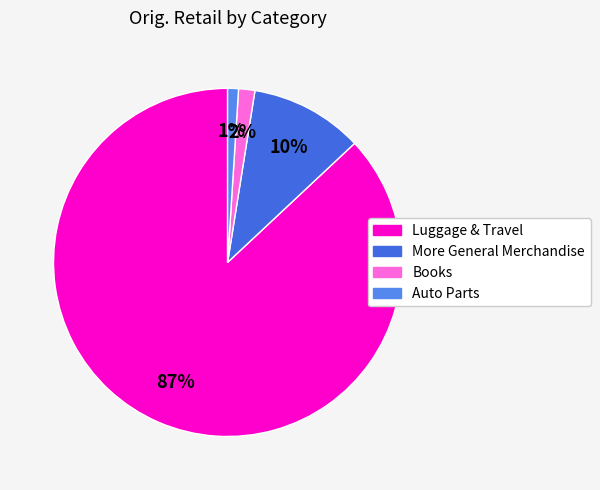

Is it true that Luggage & Travel is 32% of the pie?

False